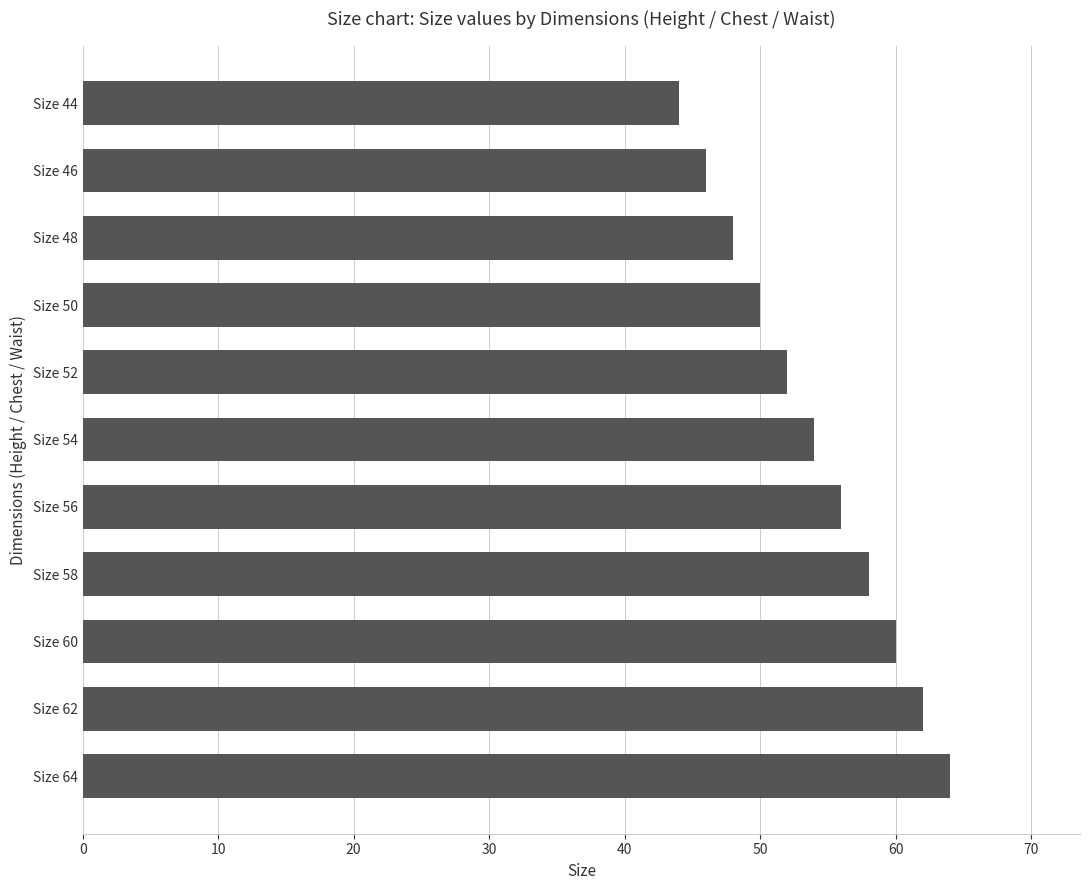

Between Size 44 and Size 62, which is larger?

Size 62